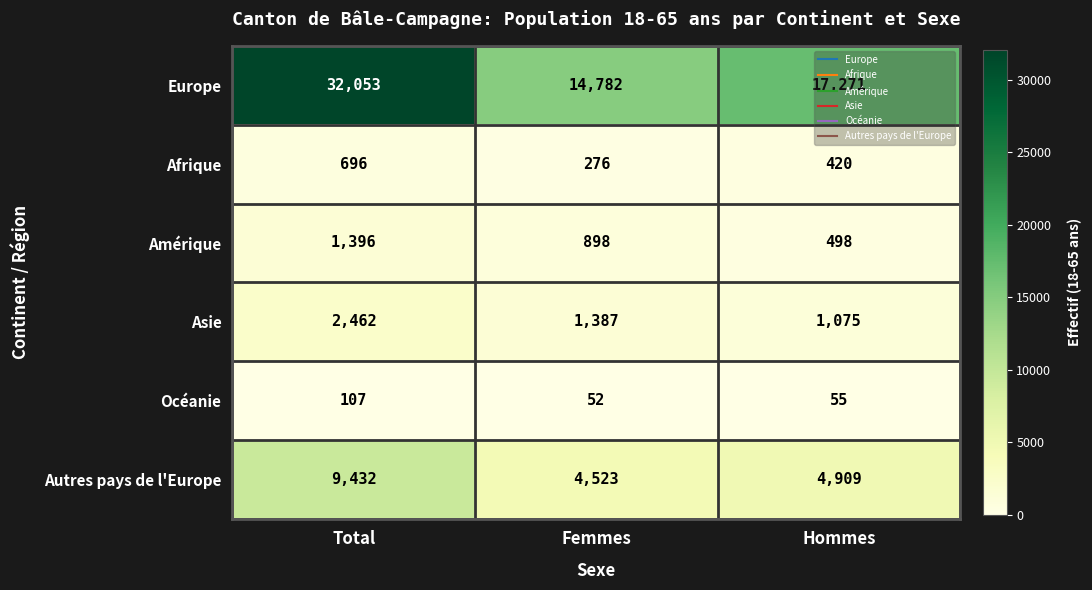

True or false: Europe has a value of 45917 at Total.

False